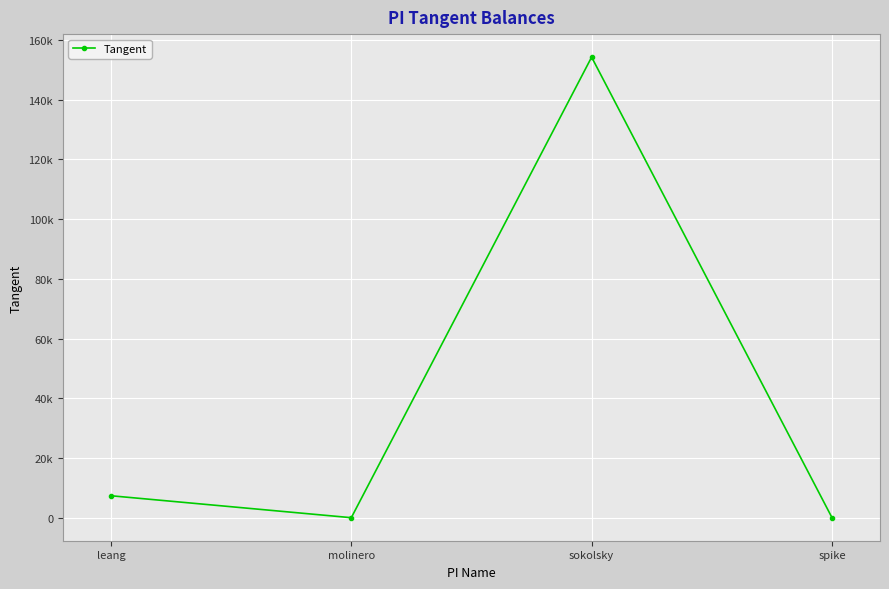

Is this an area chart (filled region under the line)?

No